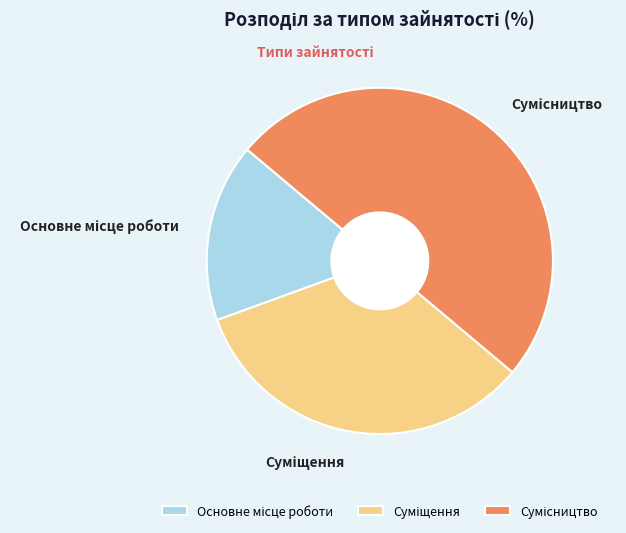

What is the ratio of the value at Основне місце роботи to the value at Суміщення?

0.5